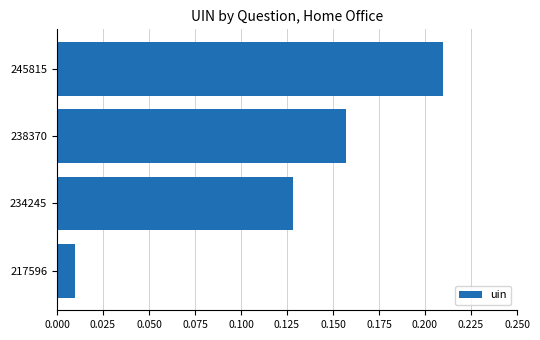

Which category has the lowest value across all series?

217596